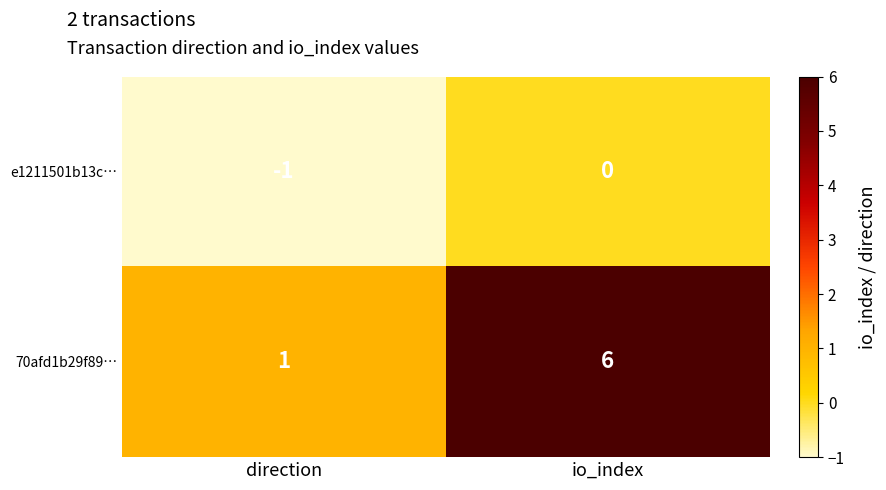

Which category has the lowest value in the 70afd1b29f89… series?

direction